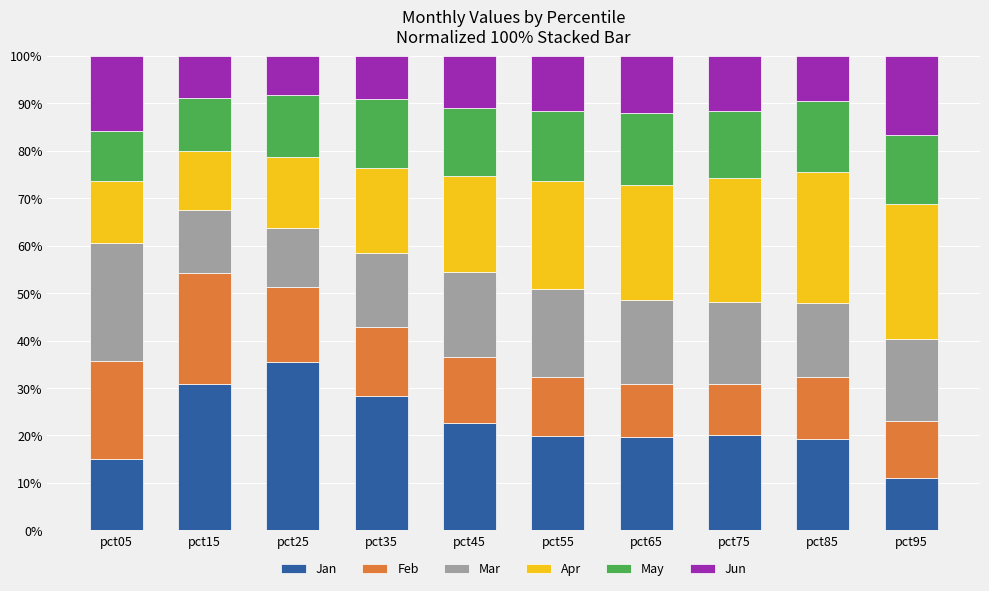

What are all the series names shown in the legend?

Jan, Feb, Mar, Apr, May, Jun